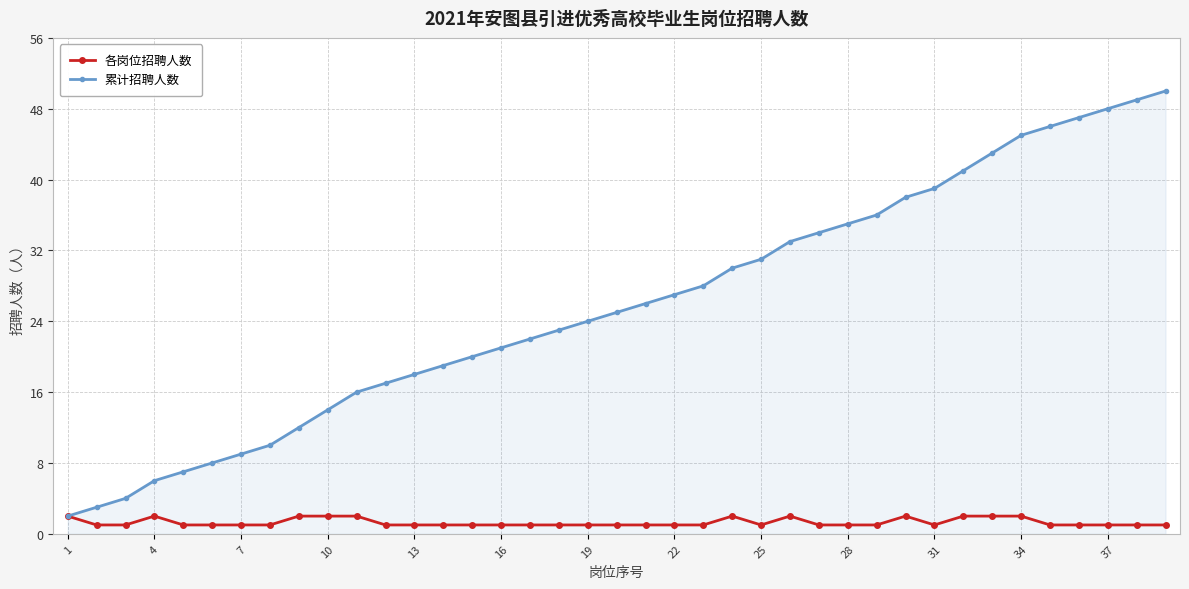

Which series has the largest range (max minus min)?

累计招聘人数